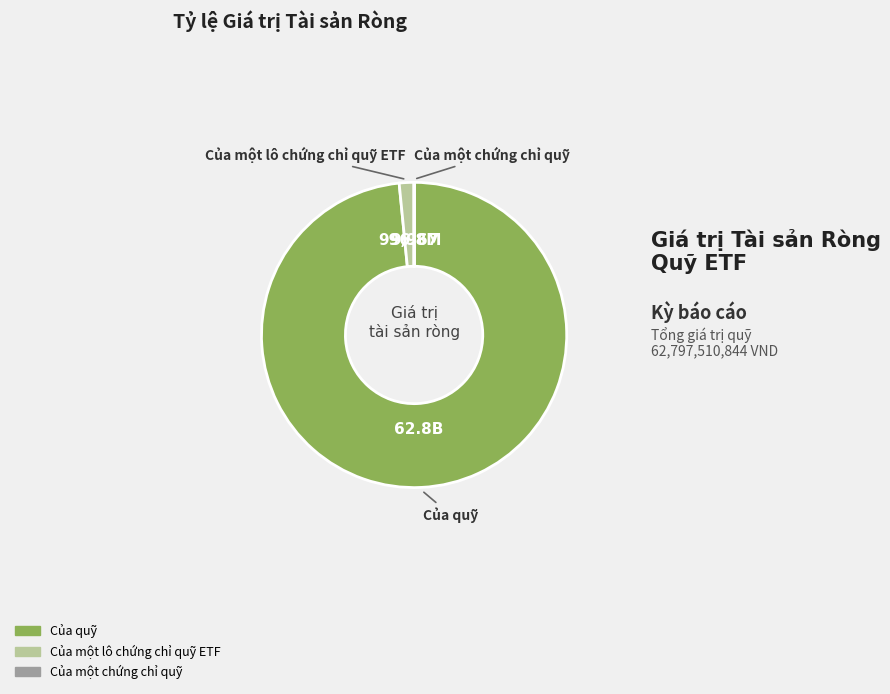

Which has a higher value, Của một lô chứng chỉ quỹ ETF or Của quỹ?

Của quỹ